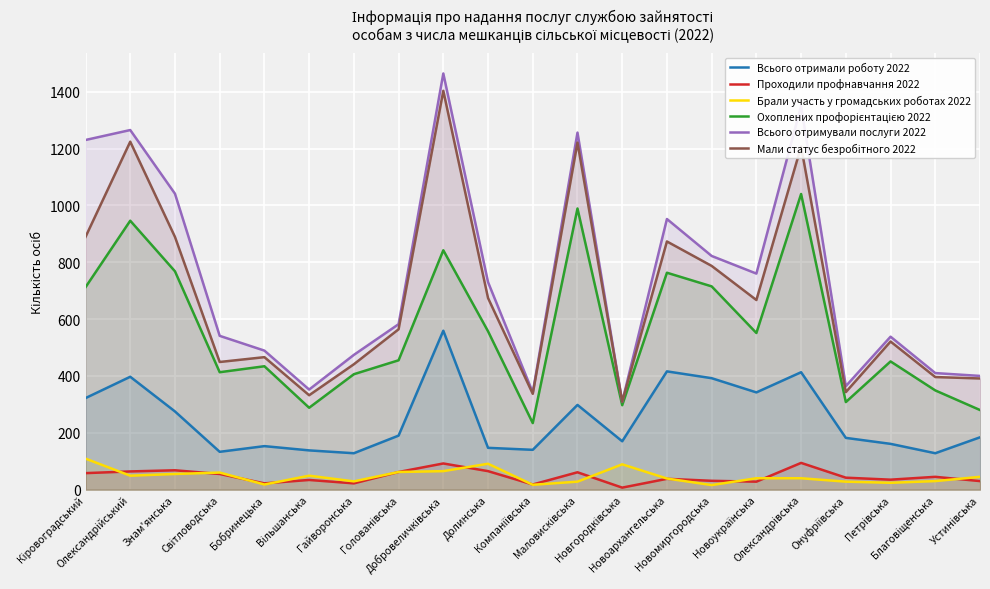

How many interior local peaks does the Охоплених профорієнтацією 2022 series have?

7